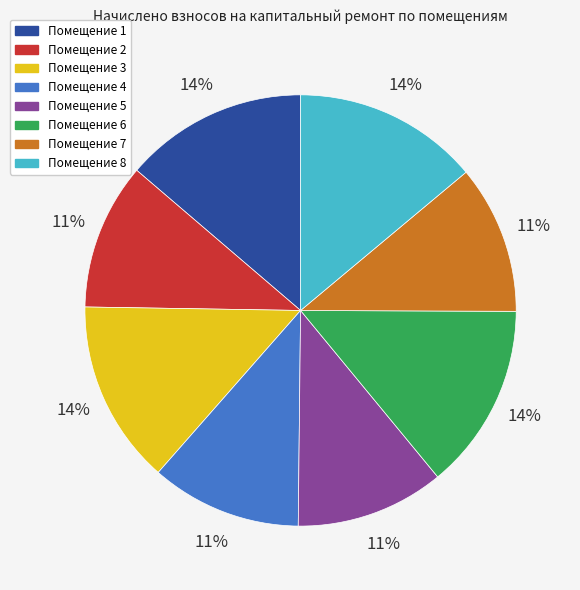

Is there a majority slice in this chart?

No